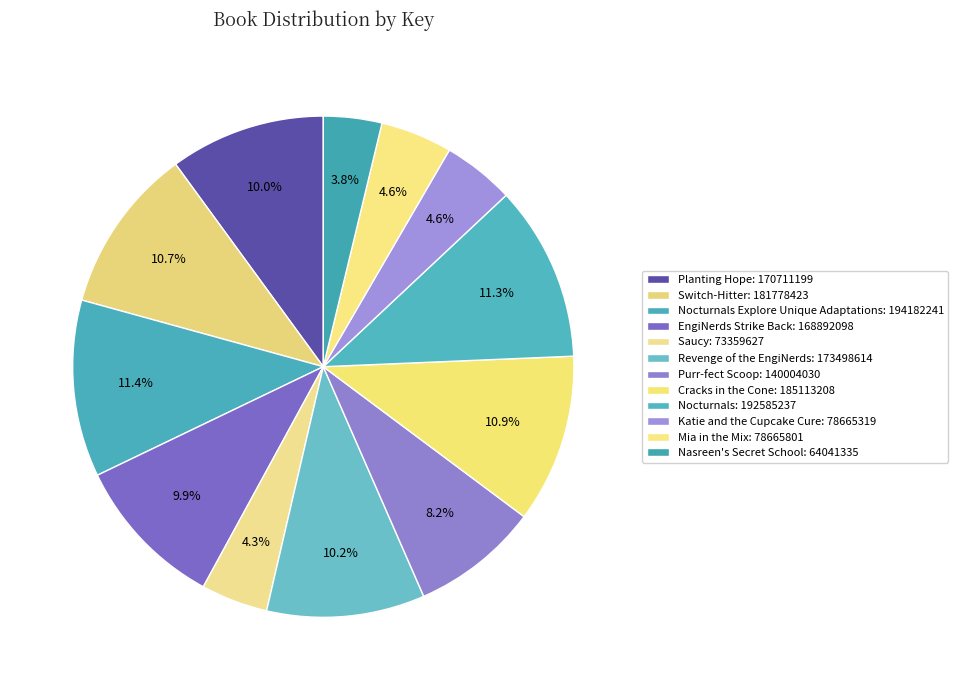

Rank the categories by value from highest to lowest.

Nocturnals Explore Unique Adaptations, Nocturnals, Cracks in the Cone, Switch-Hitter, Revenge of the EngiNerds, Planting Hope, EngiNerds Strike Back, Purr-fect Scoop, Mia in the Mix, Katie and the Cupcake Cure, Saucy, Nasreen's Secret School